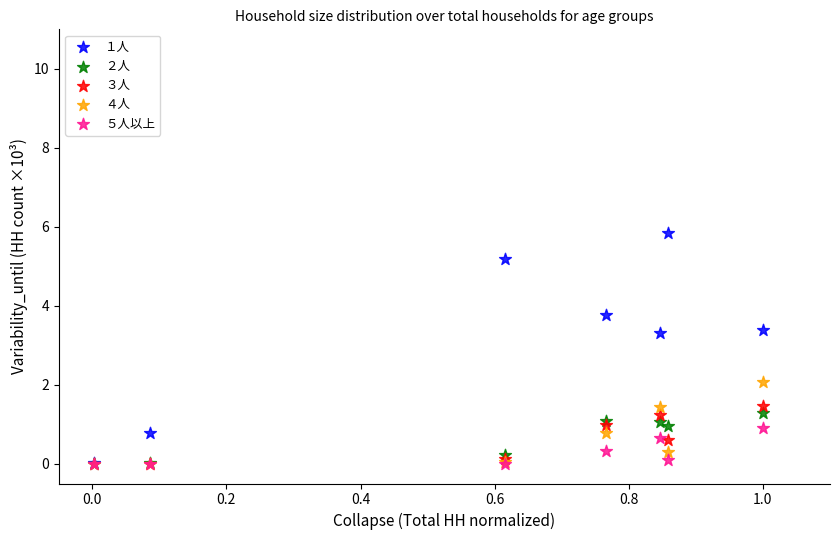

Which series has the largest Y range (max minus min)?

１人